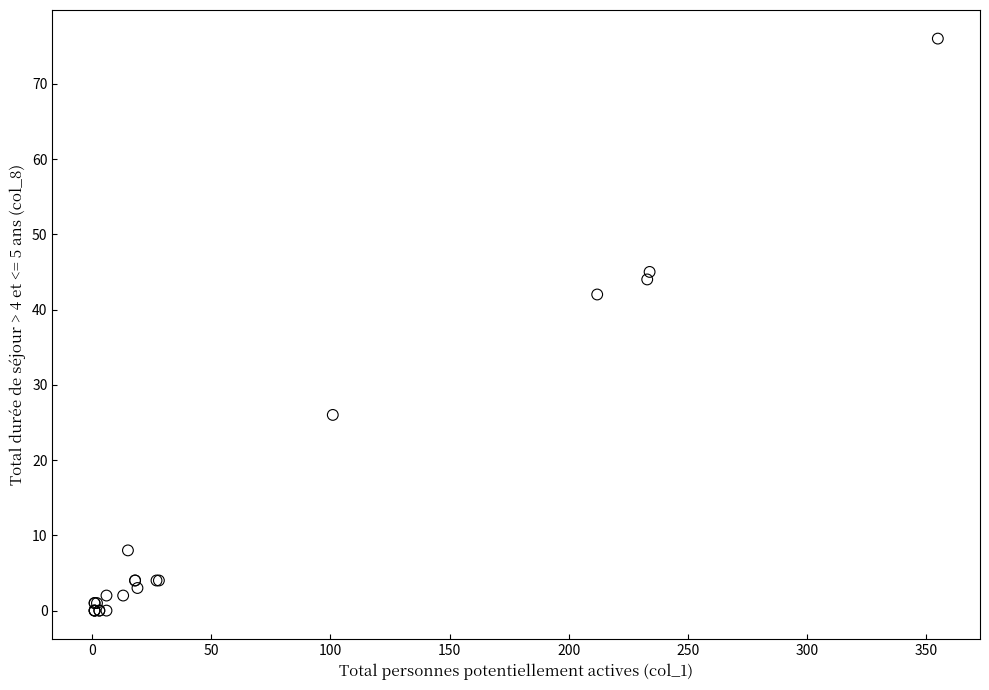

What Y value in the scatter plot is closest to 38?

42